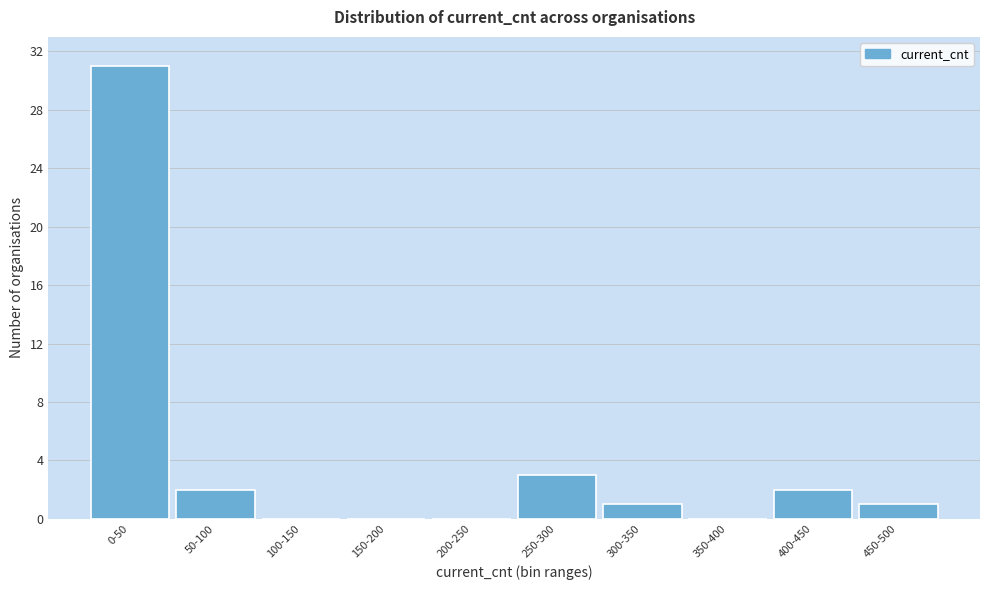

Reading left to right, what are all the values shown in this chart?

0-50=31	50-100=2	100-150=0	150-200=0	200-250=0	250-300=3	300-350=1	350-400=0	400-450=2	450-500=1